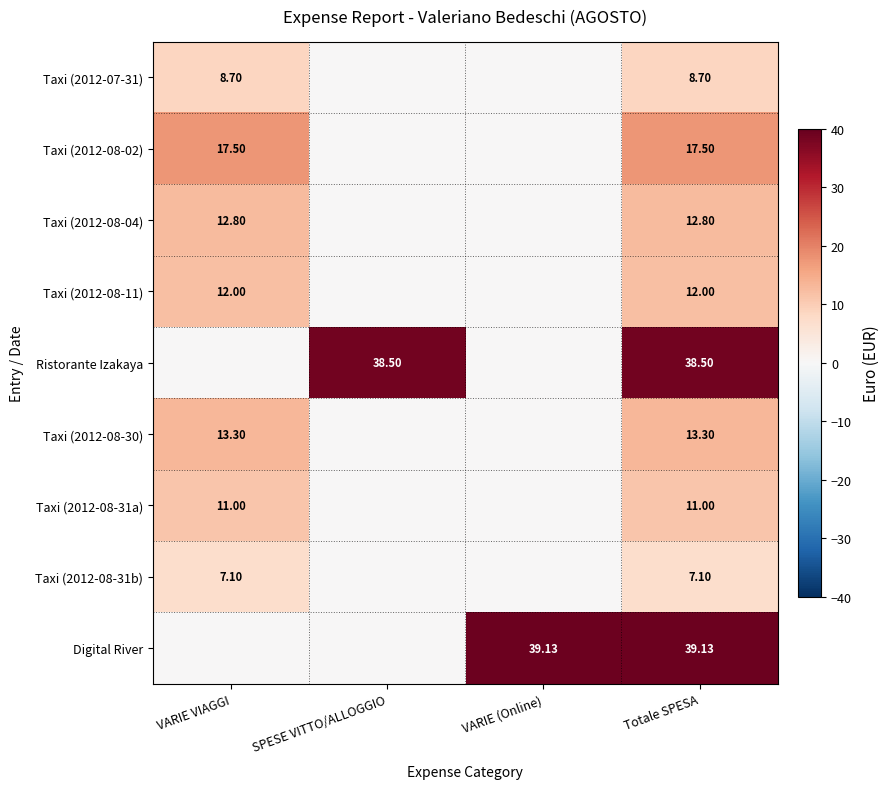

True or false: Taxi (2012-08-31b) has a value of 7.1 at VARIE VIAGGI.

True